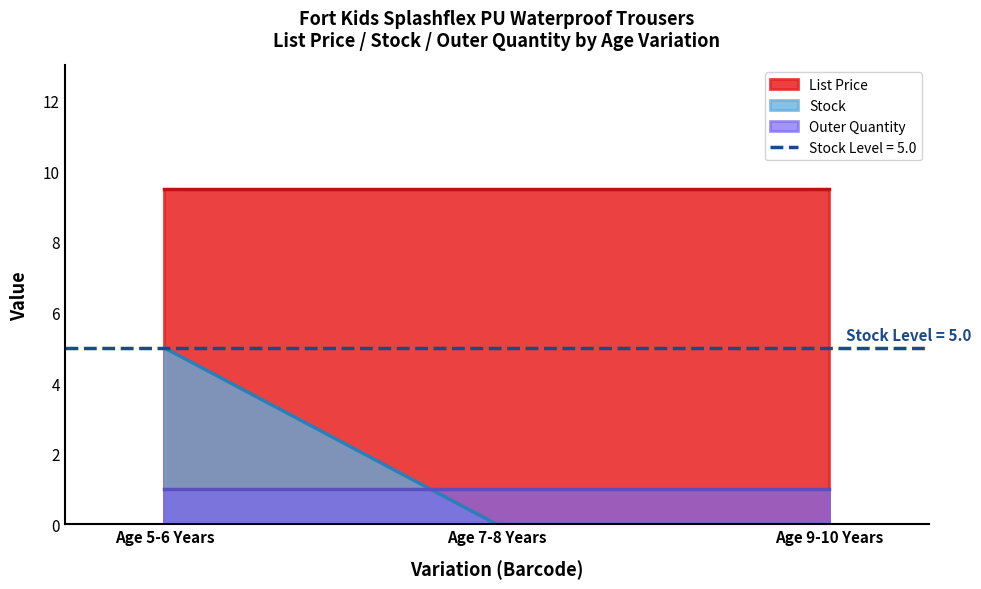

How many lines are shown in the chart?

3